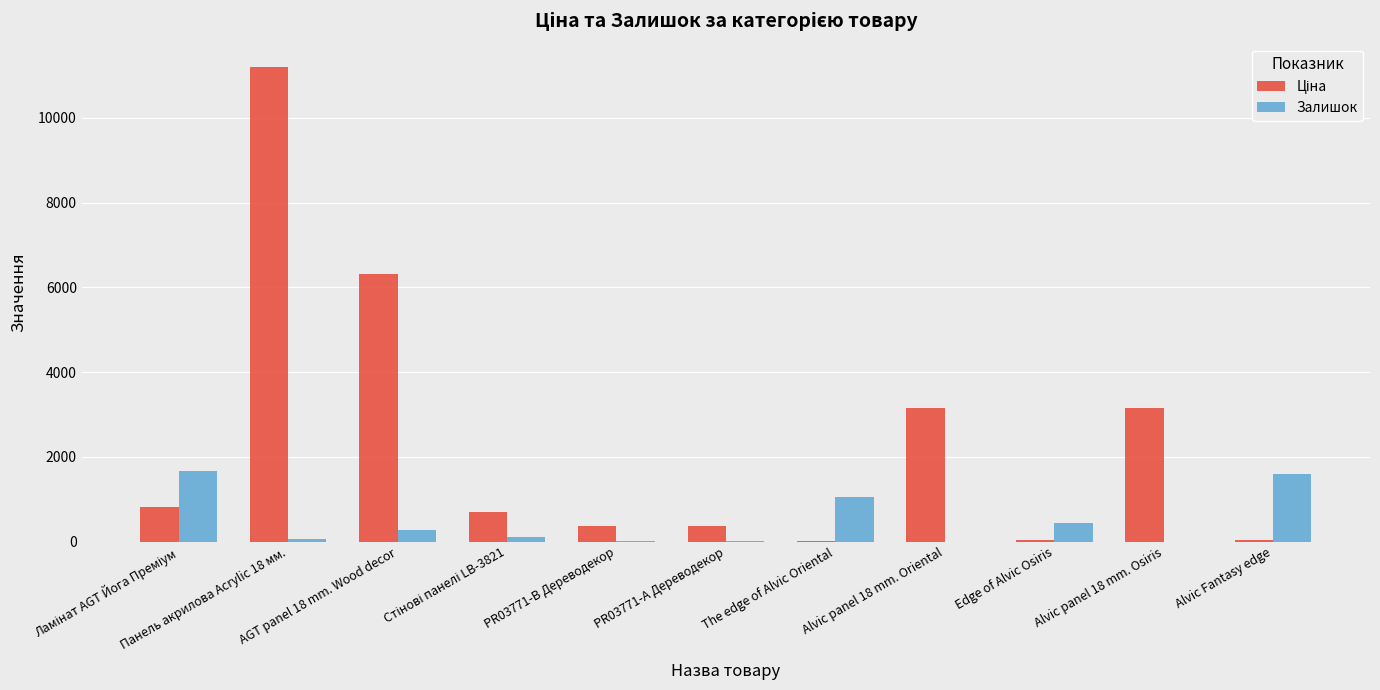

Are the bars grouped side by side (vs. stacked)?

Yes